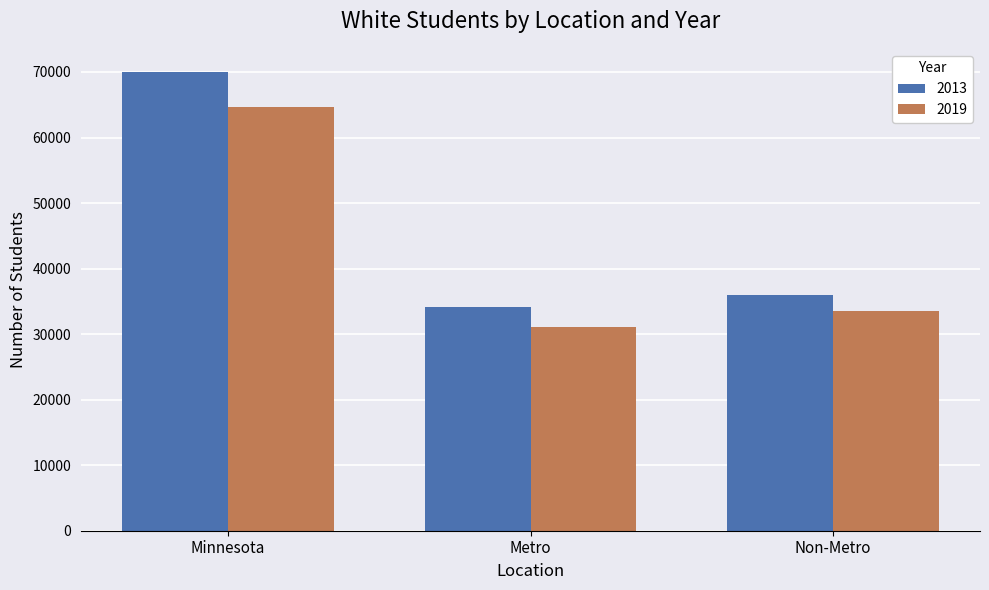

What are all the series names shown in the legend?

2013, 2019